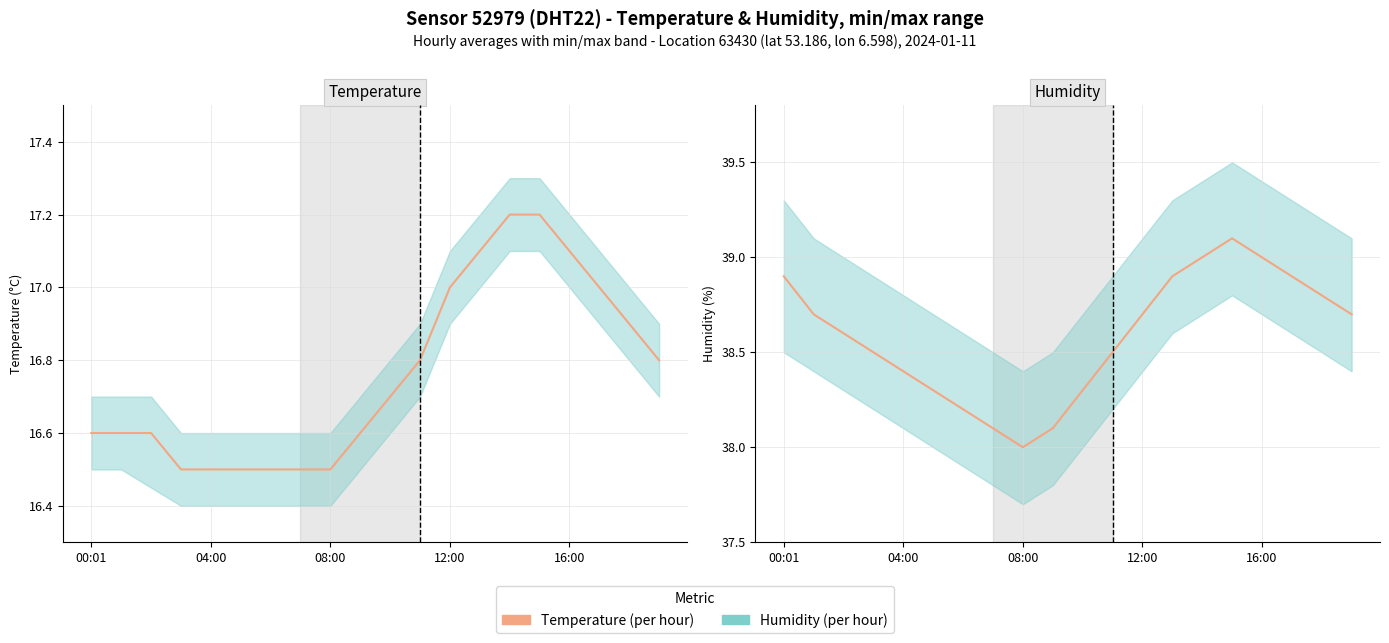

What is the smallest value displayed?

16.5